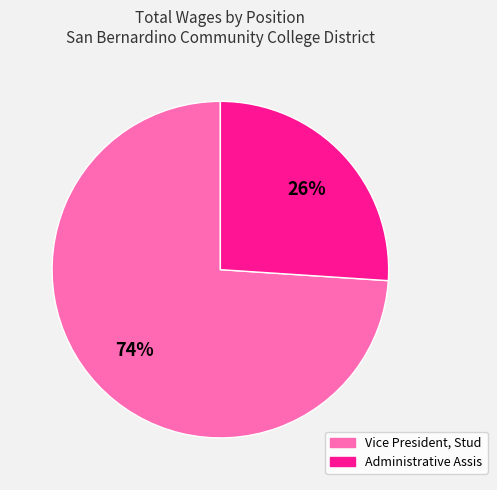

The Administrative Assis slice represents 12% of the pie. True or false?

False